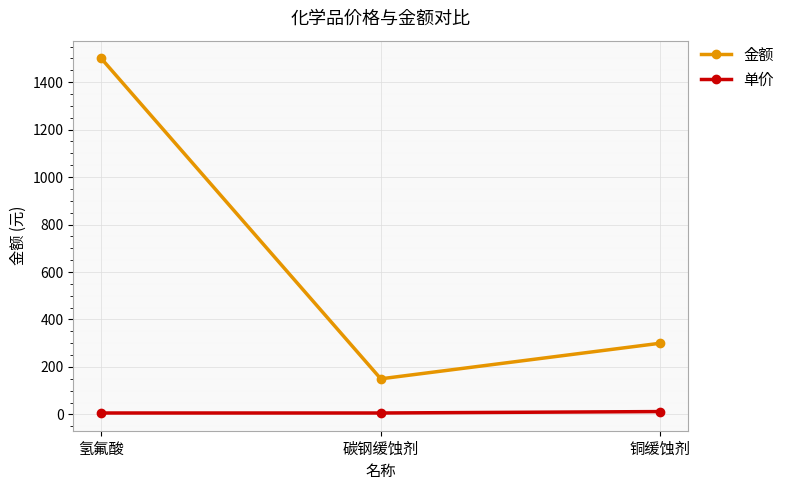

How many data points does each series have?

3